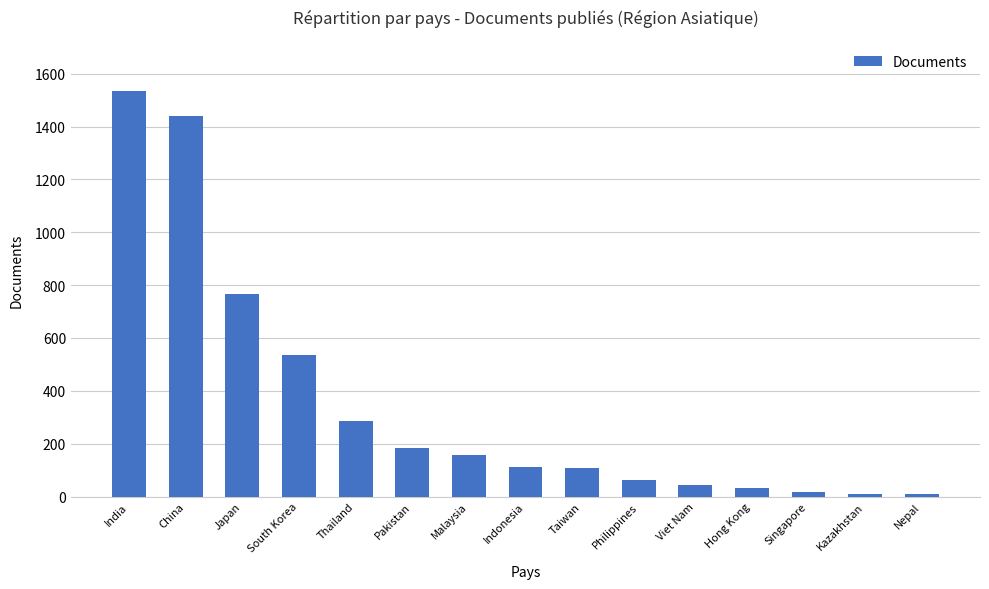

What is the difference between the maximum and second lowest values?

1523